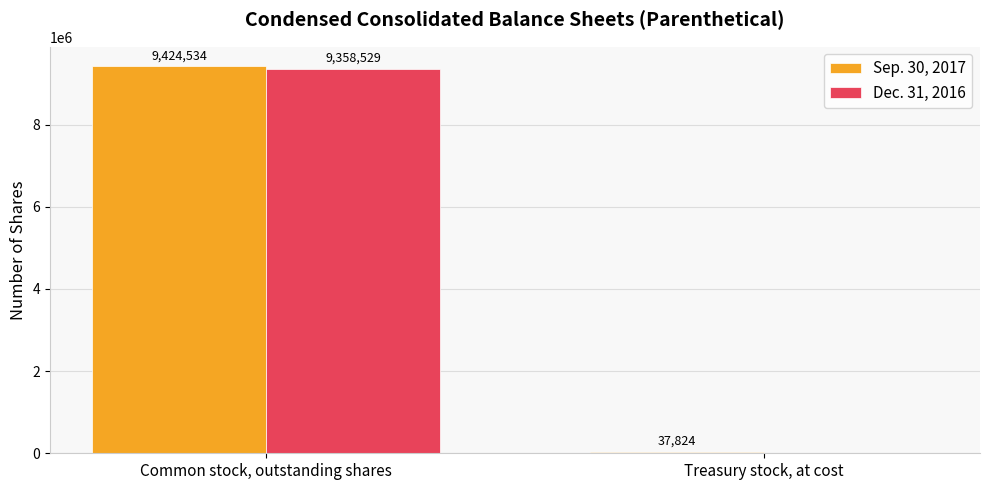

The Dec. 31, 2016 series shows -6444412 at Treasury stock, at cost. True or false?

False